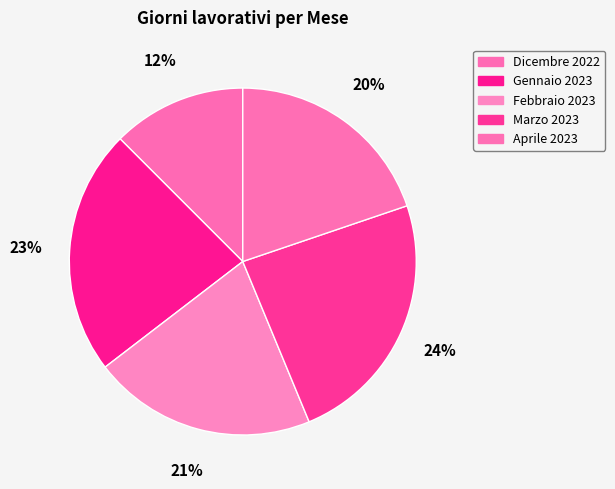

Does any single category account for the majority?

No